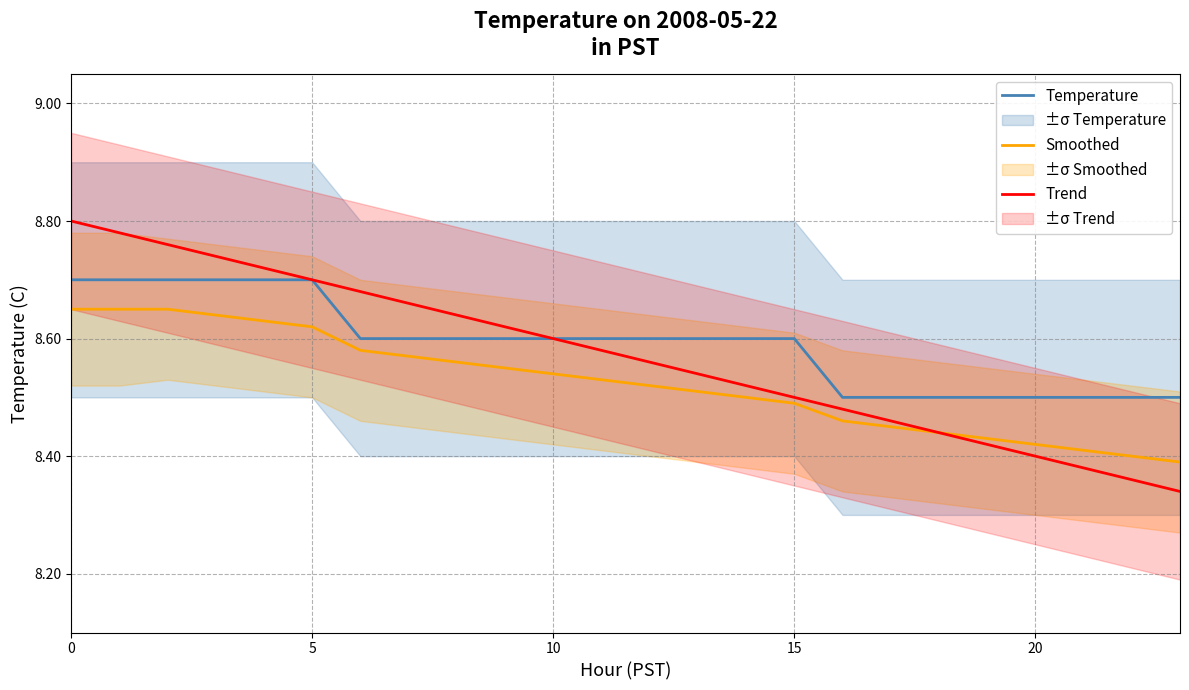

The Temperature series shows 4.6 at 0. True or false?

False